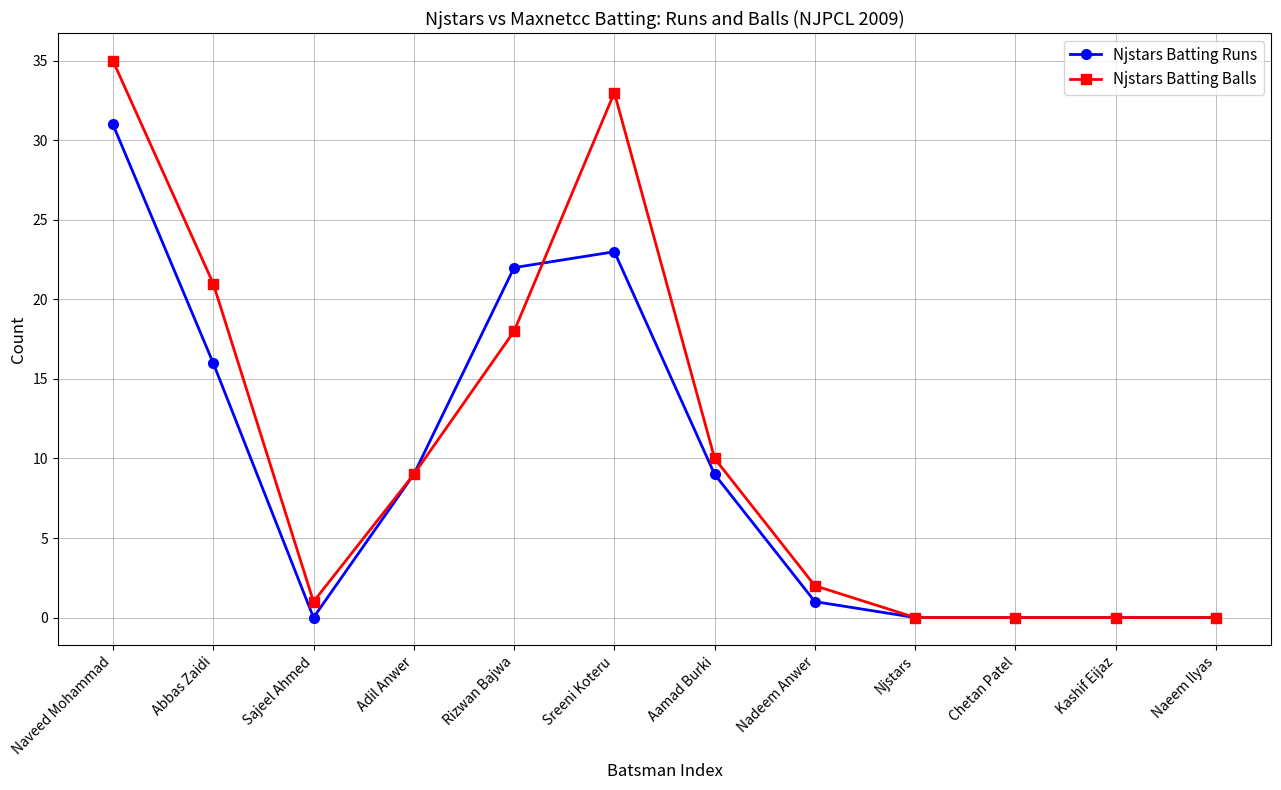

Is the value of Njstars Batting Runs at Aamad Burki greater than the value of Njstars Batting Balls at Kashif Eijaz?

Yes